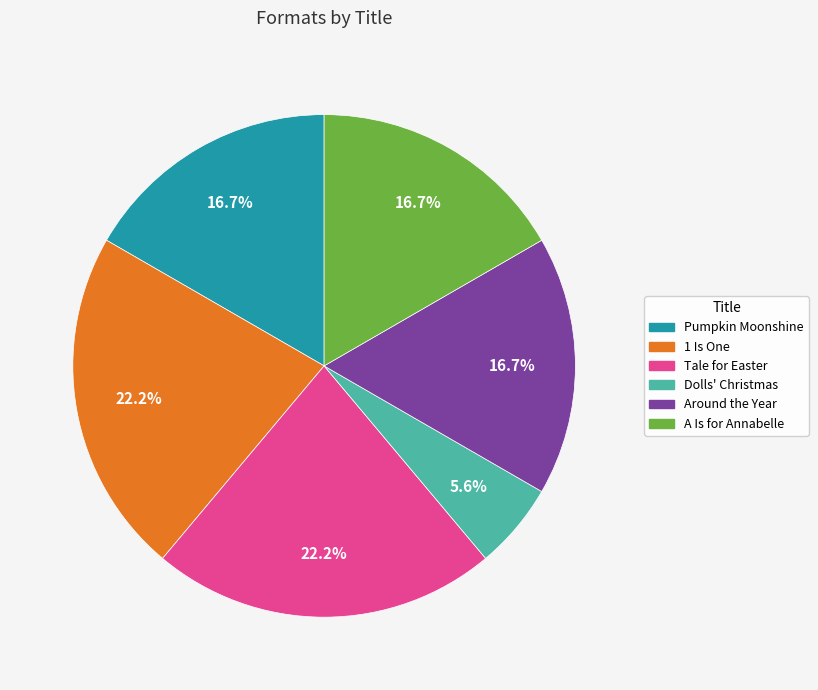

Is there a majority slice in this chart?

No